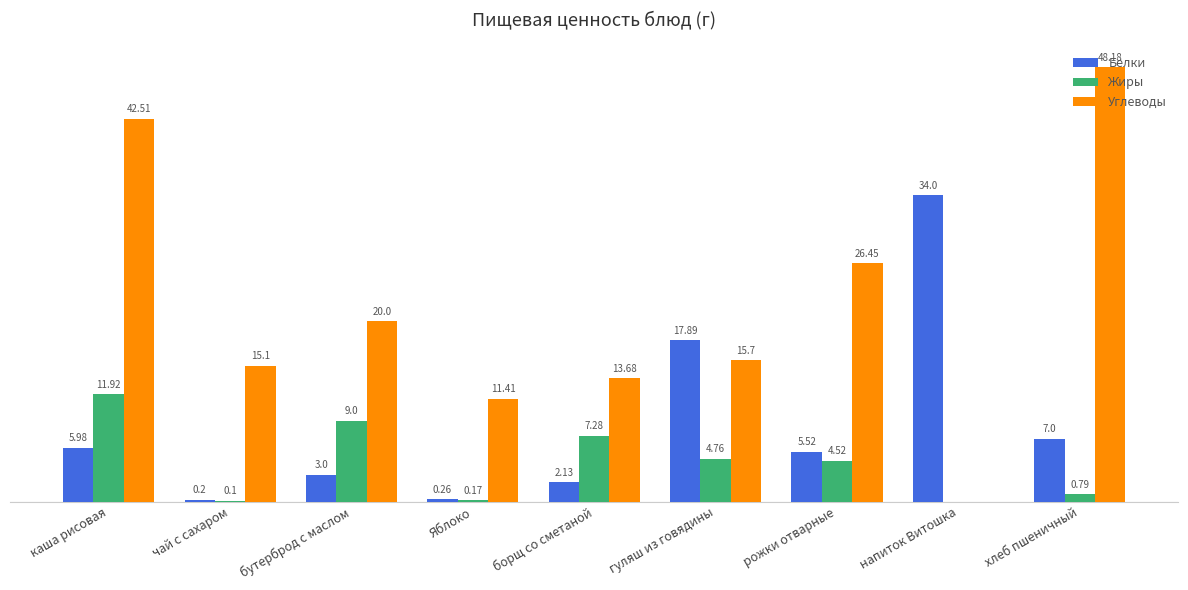

Is the value of Углеводы at чай с сахаром greater than the value of Жиры at рожки отварные?

Yes